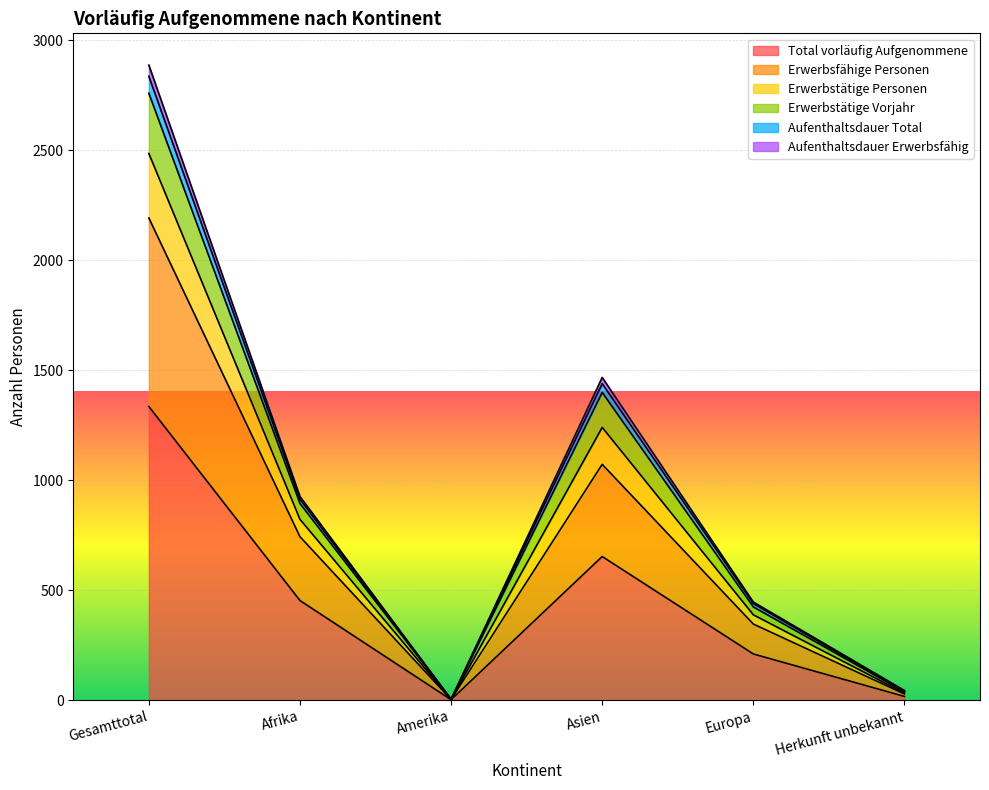

Reading left to right, what are all the values shown in this chart?

Total vorläufig Aufgenommene: 1335	453	2	653	210	17
Erwerbsfähige Personen: 2192	743	3	1072	346	28
Erwerbstätige Personen: 2887	926	4	1467	446	44
Erwerbstätige Vorjahr: 2836	913	4	1439	439	41
Aufenthaltsdauer Total: 2759	894	4	1399	424	38
Aufenthaltsdauer Erwerbsfähig: 2485	822	3	1240	388	32